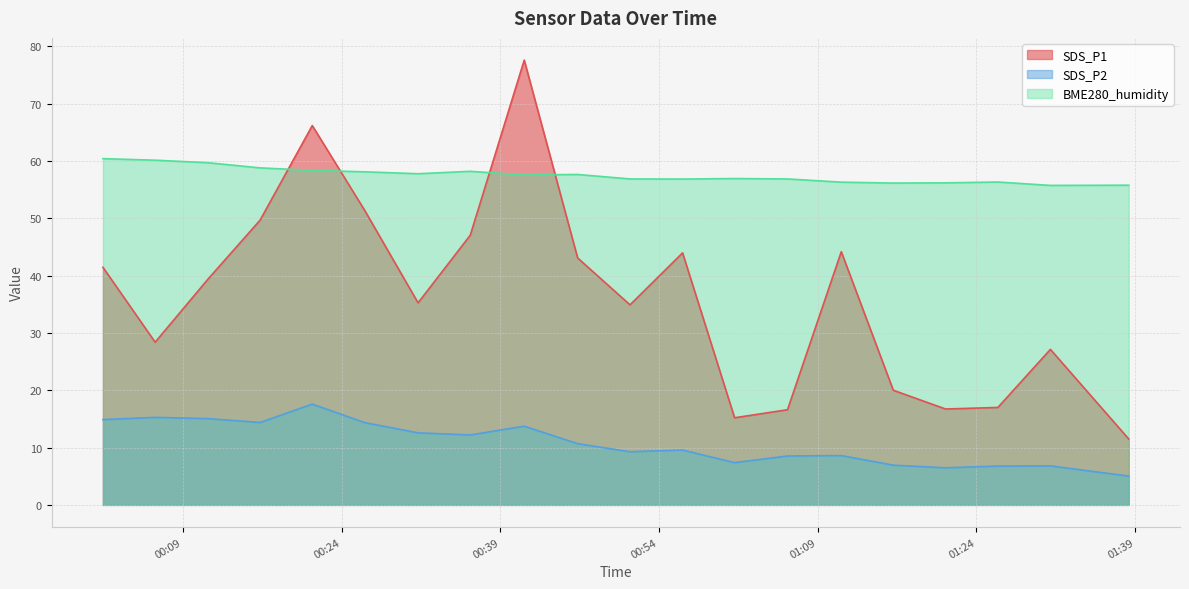

True or false: SDS_P1 and SDS_P2 intersect in this chart.

False